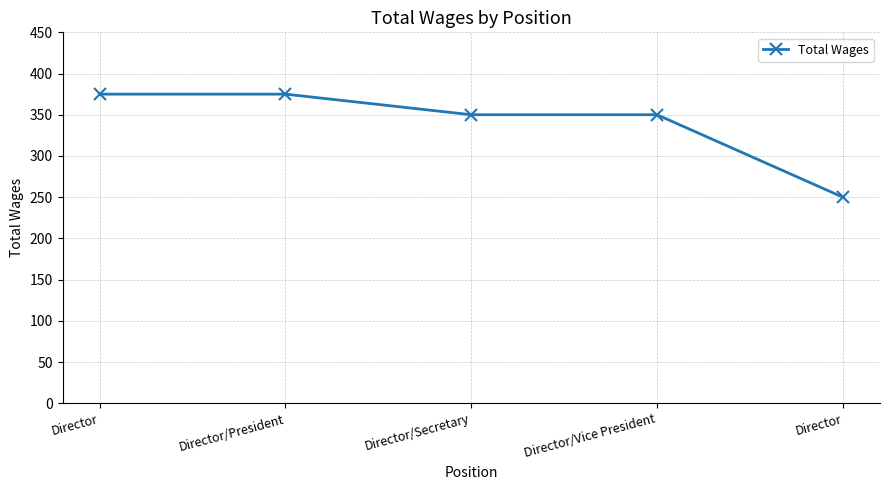

At which label does the data first exceed 350?

Director